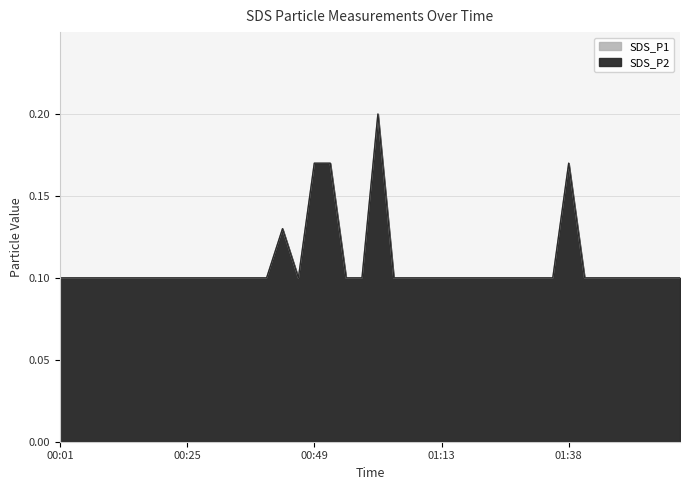

What is the label of the 21st point from the right?

00:58